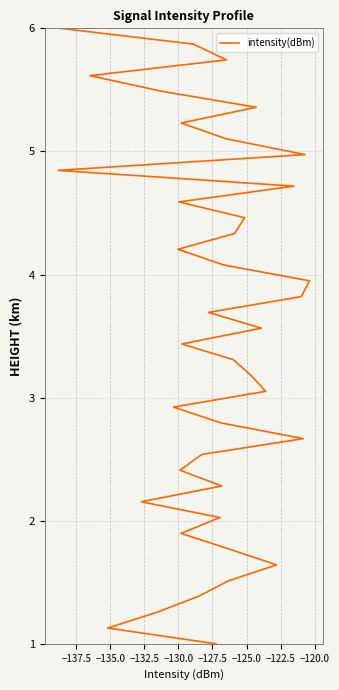

Reading right to left, transcribe all the data shown in this chart.

6.0	5.9	5.7	5.6	5.5	5.4	5.2	5.1	5.0	4.8	4.7	4.6	4.5	4.3	4.2	4.1	3.9	3.8	3.7	3.6	3.4	3.3	3.2	3.1	2.9	2.8	2.7	2.5	2.4	2.3	2.2	2.0	1.9	1.8	1.6	1.5	1.4	1.3	1.1	1.0